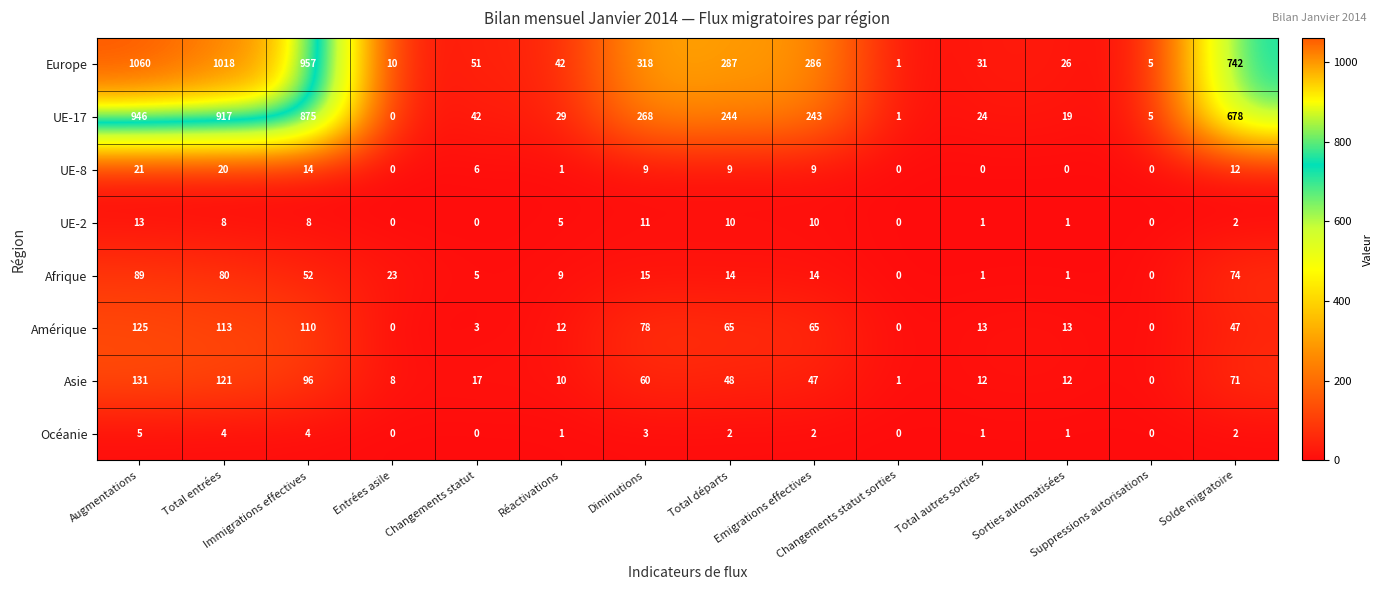

What is the maximum value shown in the chart?

1060